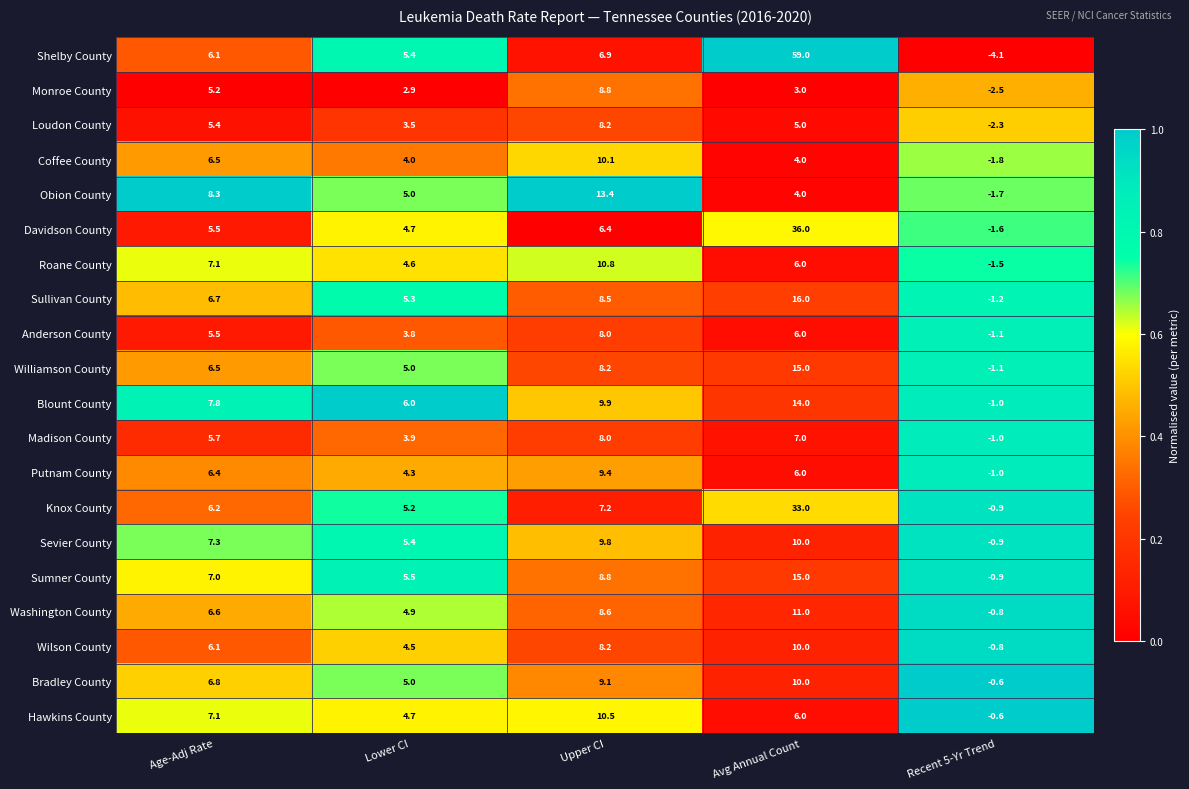

At how many categories does at least one series exceed 0?

4